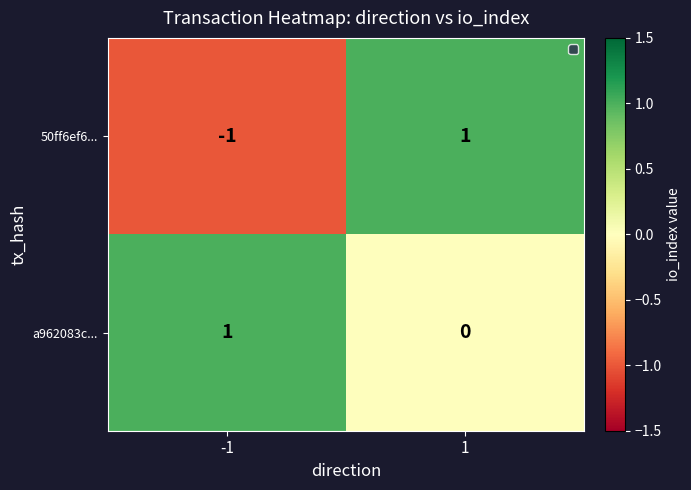

Reading left to right, what are all the values shown in this chart?

50ff6ef6...: -1	1
a962083c...: 1	0